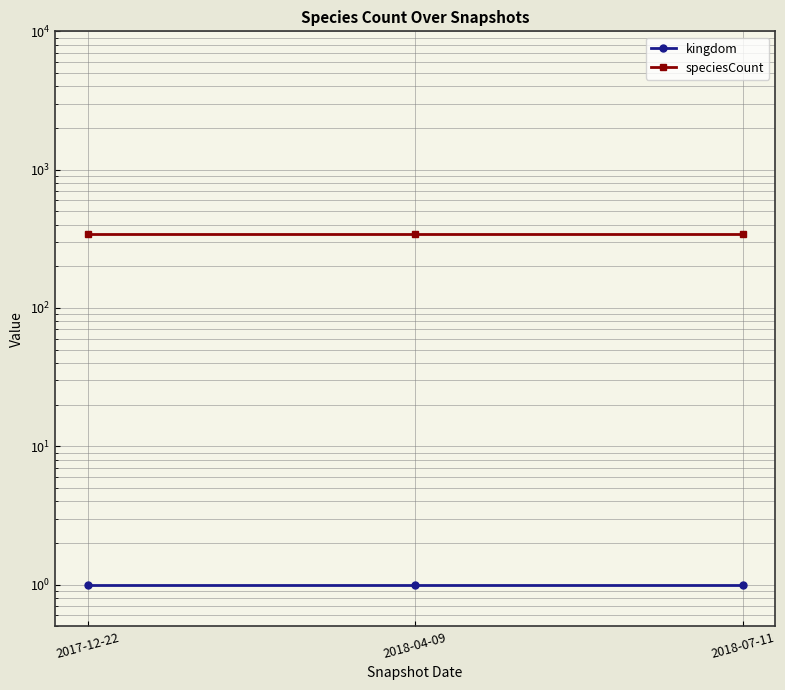

How many series are shown in this chart?

2